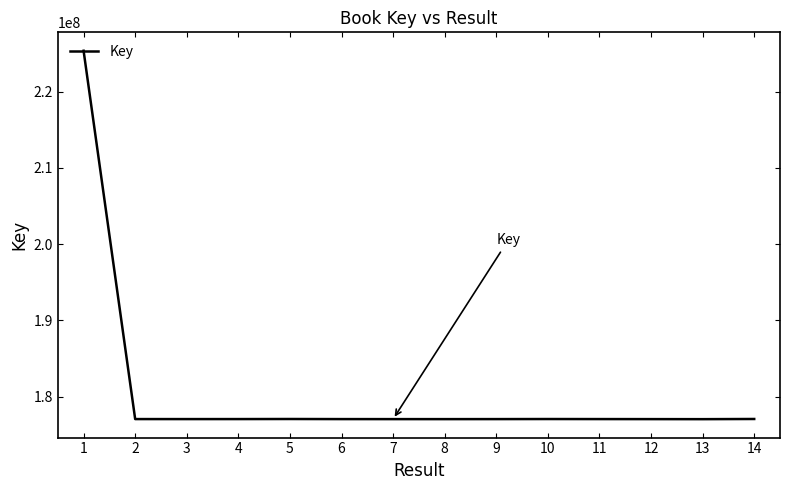

The chart shows a value of 177040379 at 11. True or false?

True